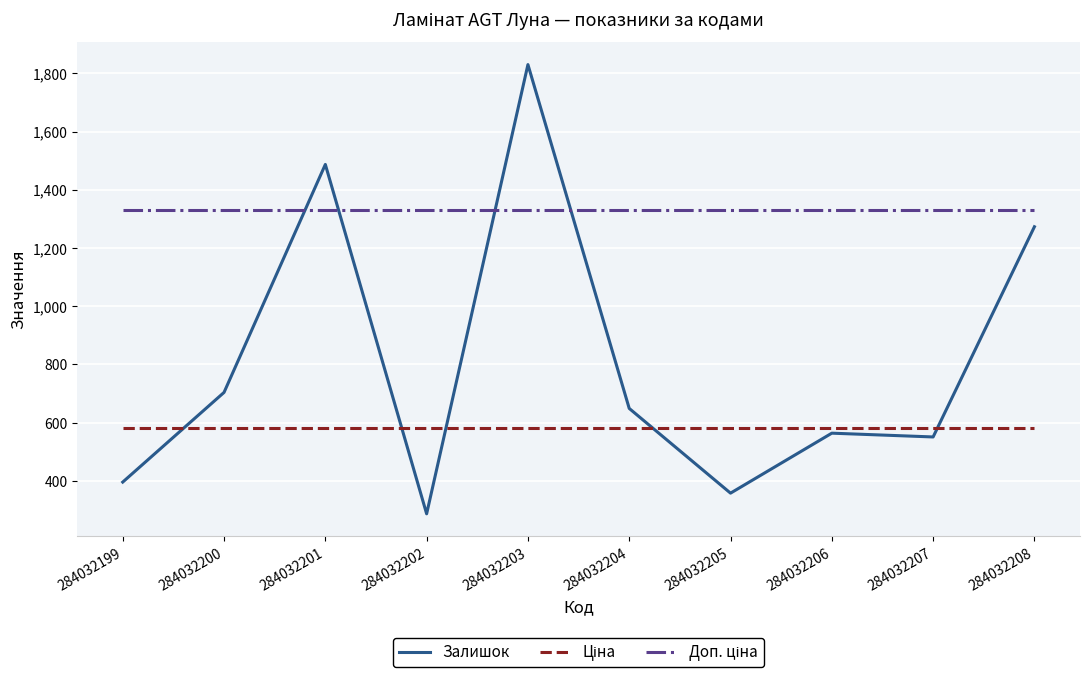

The Залишок series shows 2596.2 at 284032203. True or false?

False